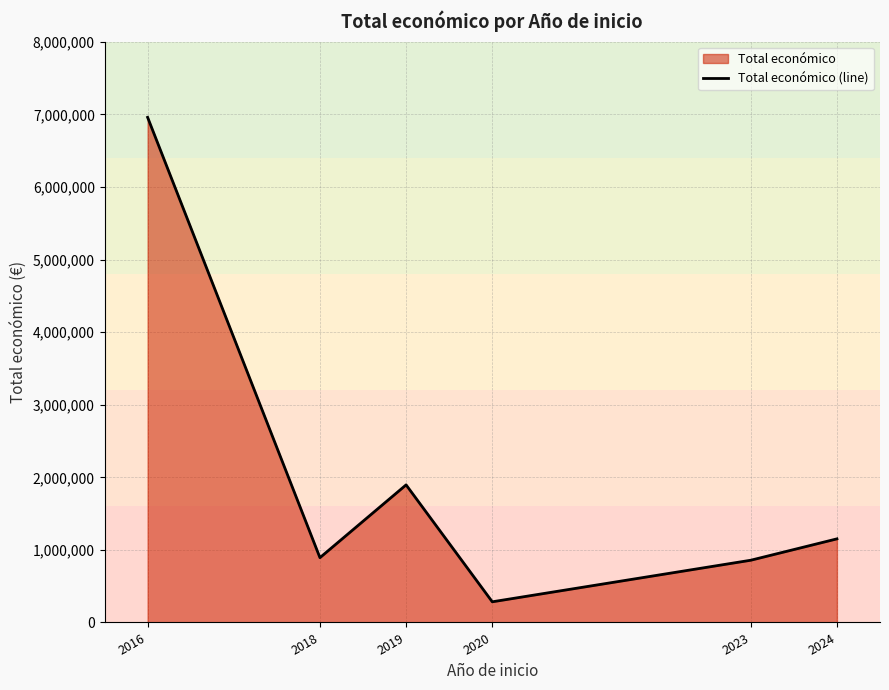

Where does the data first go above 1151945?

2016